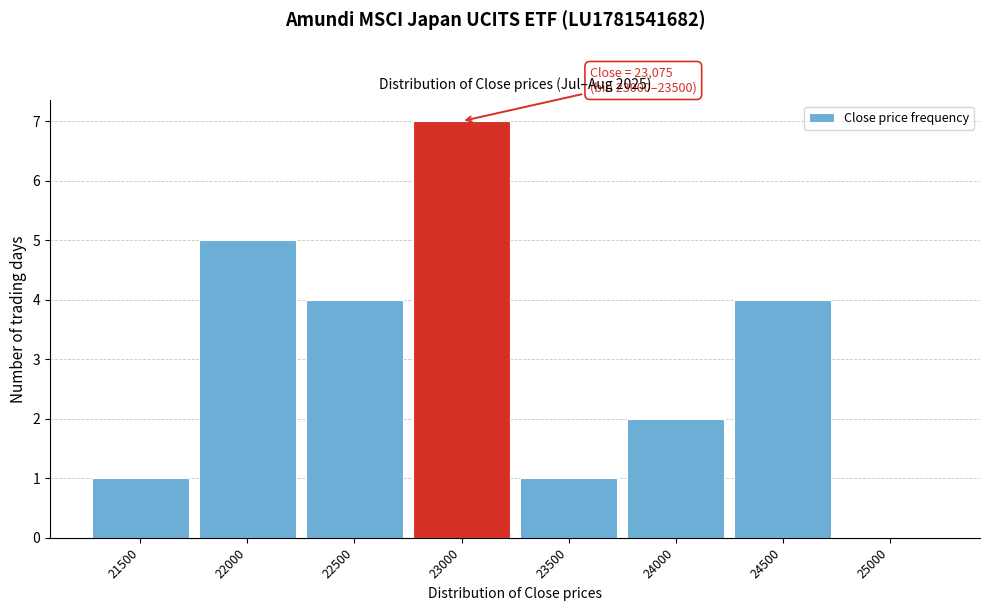

Reading right to left, transcribe all the data shown in this chart.

25000=0	24500=4	24000=2	23500=1	23000=7	22500=4	22000=5	21500=1